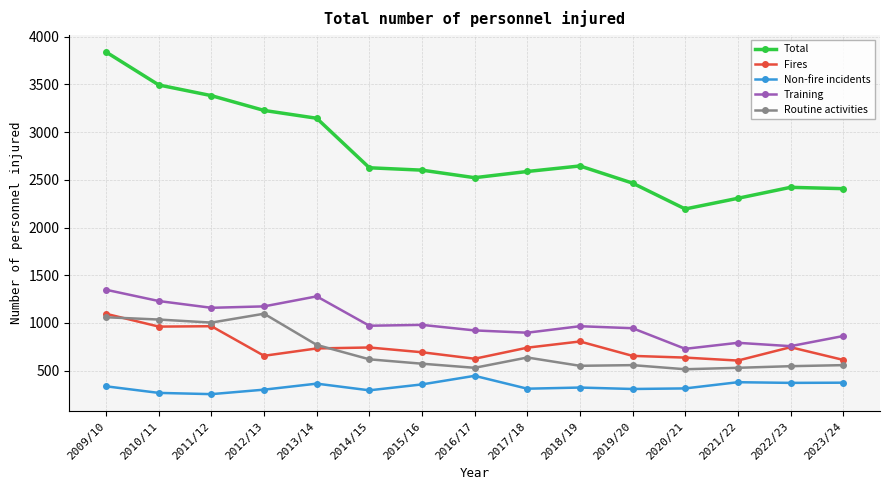

What is the spread (max minus min) of values at 2021/22?

1928